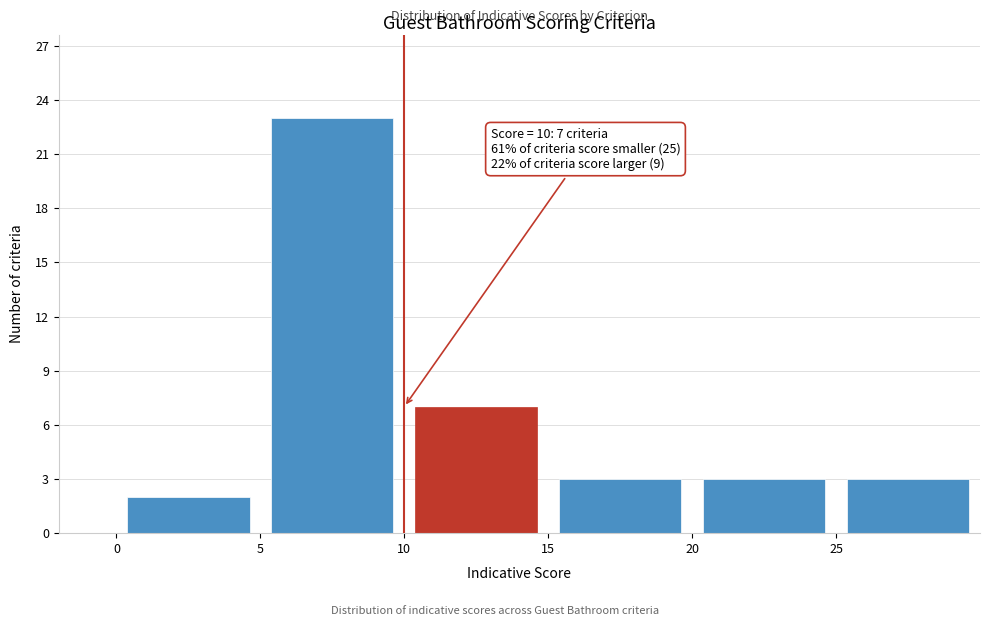

Which range on the x-axis has the tallest bar?

5 to 10